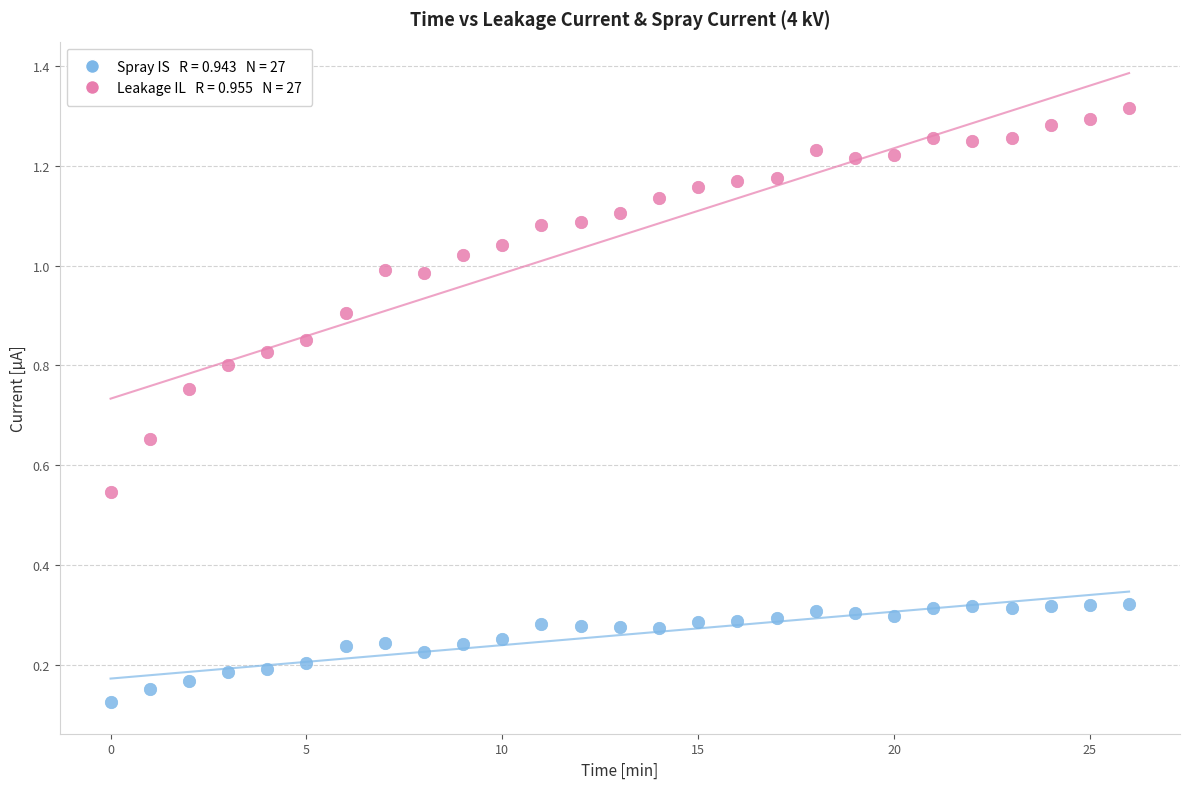

Count the number of points in this scatter plot.

54